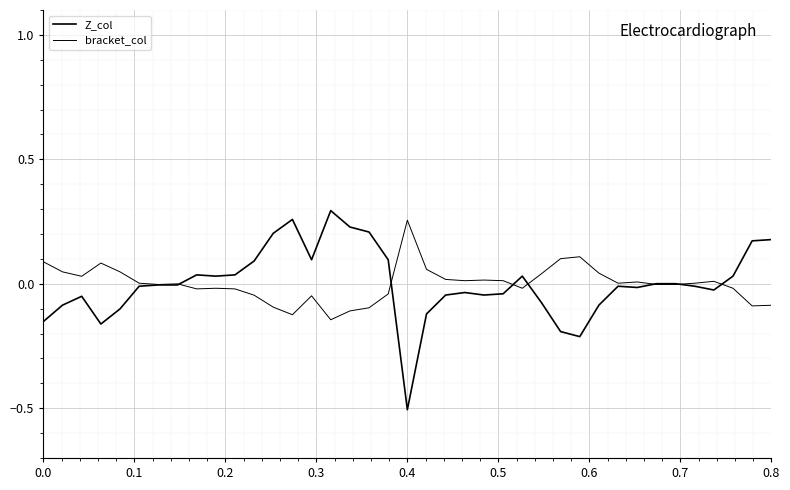

How many interior local valleys does the bracket_col series have?

9